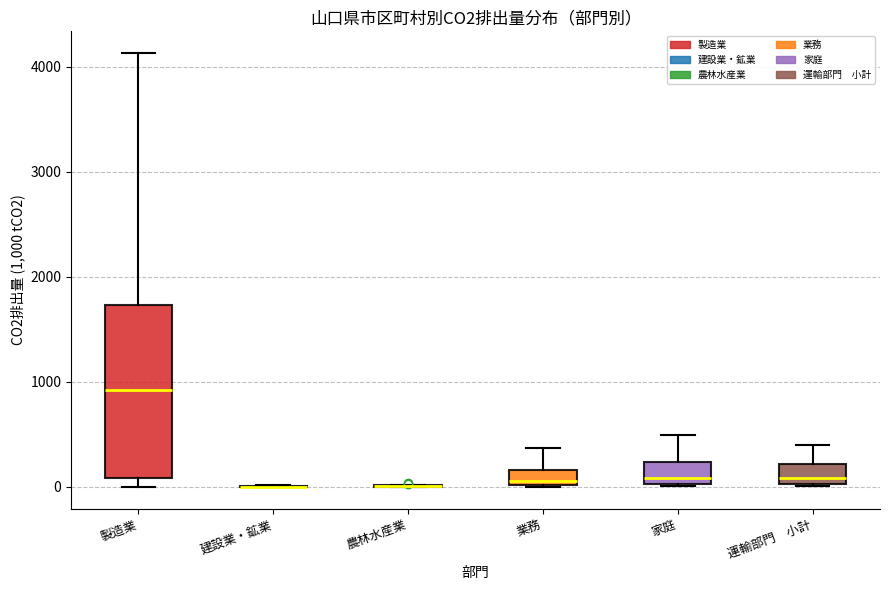

Comparing the boxes themselves (not the whiskers), which one is the tallest?

製造業